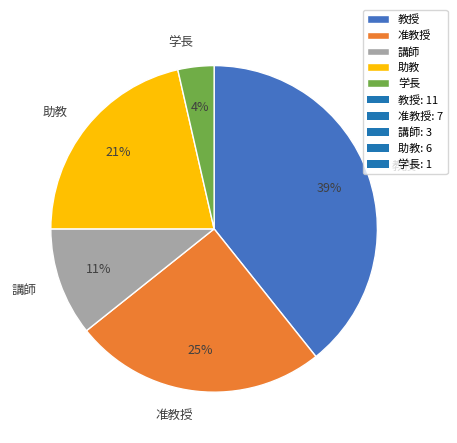

What percentage is the 講師 slice, to the nearest percent?

11%